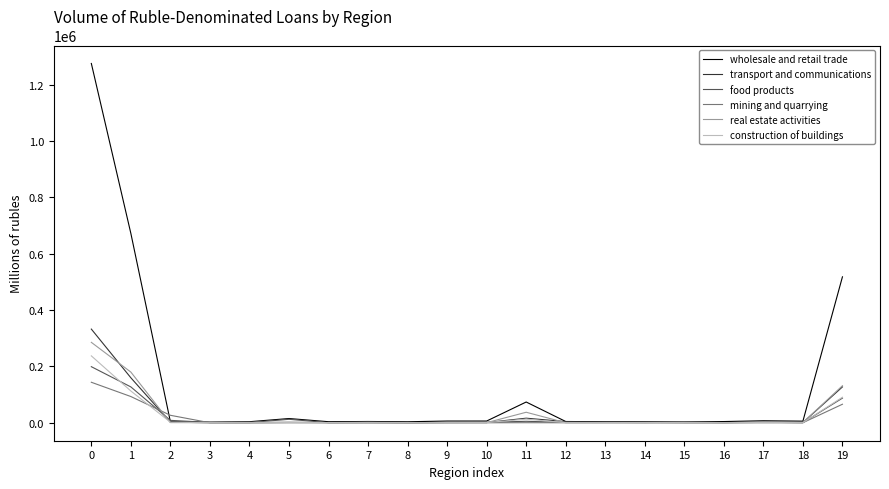

What is the difference between the transport and communications values at 7 and 10?

200